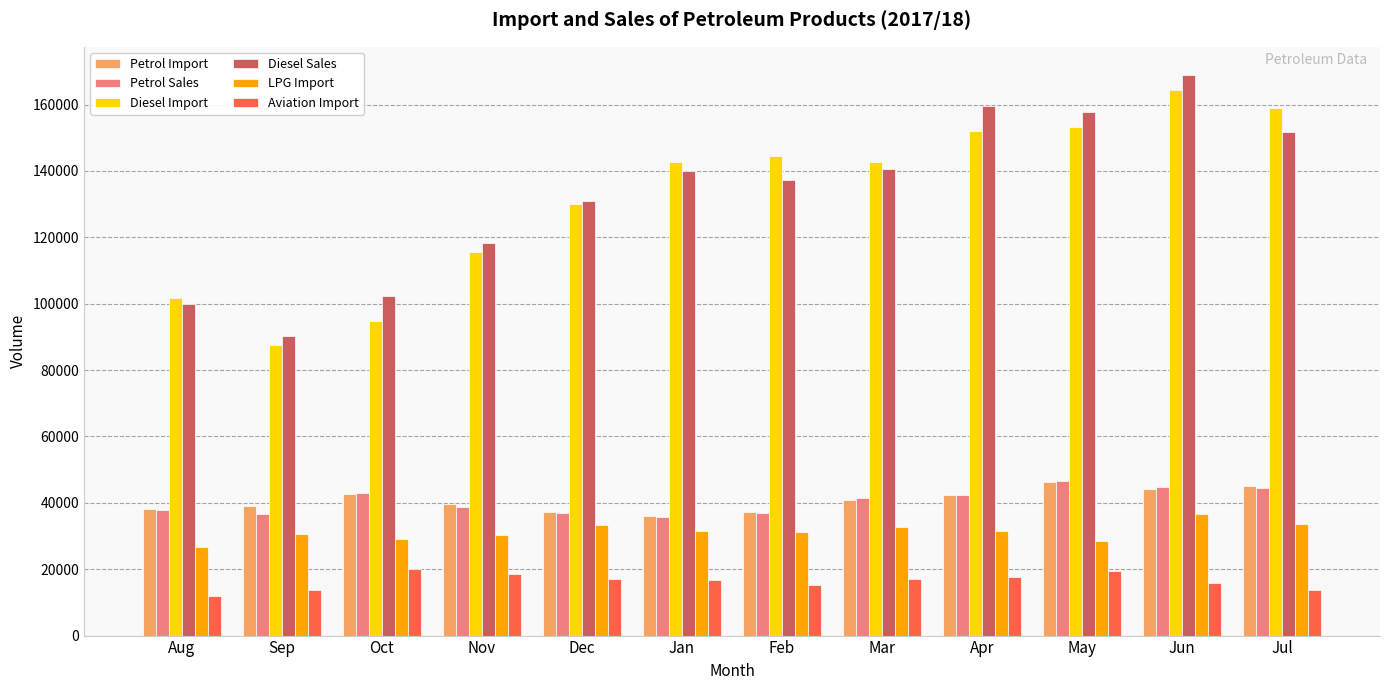

Which series has the widest spread of values?

Diesel Sales